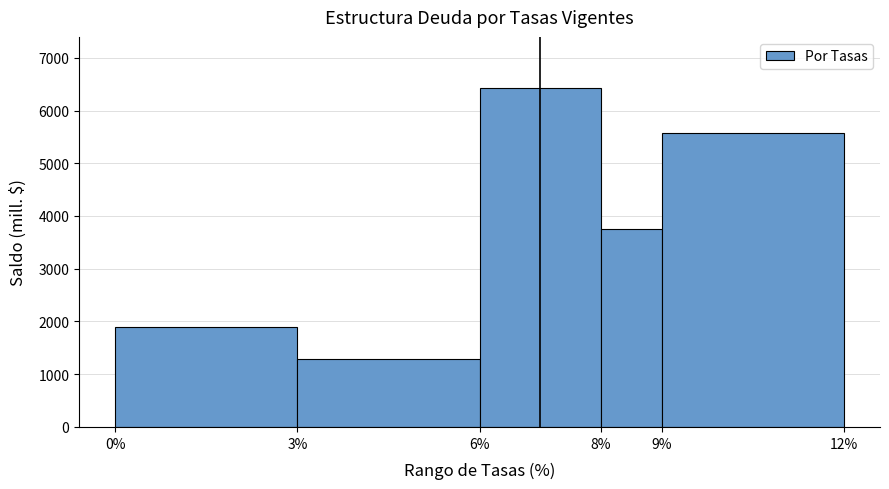

Reading left to right, transcribe this chart: for each bar, give the range it covers on the x-axis and its height. The values are not printed on the chart, so give them approximately, as read against the axis.

0% to 3%: 1900
3% to 6%: 1300
6% to 8%: 6400
8% to 9%: 3800
9% to 12%: 5600